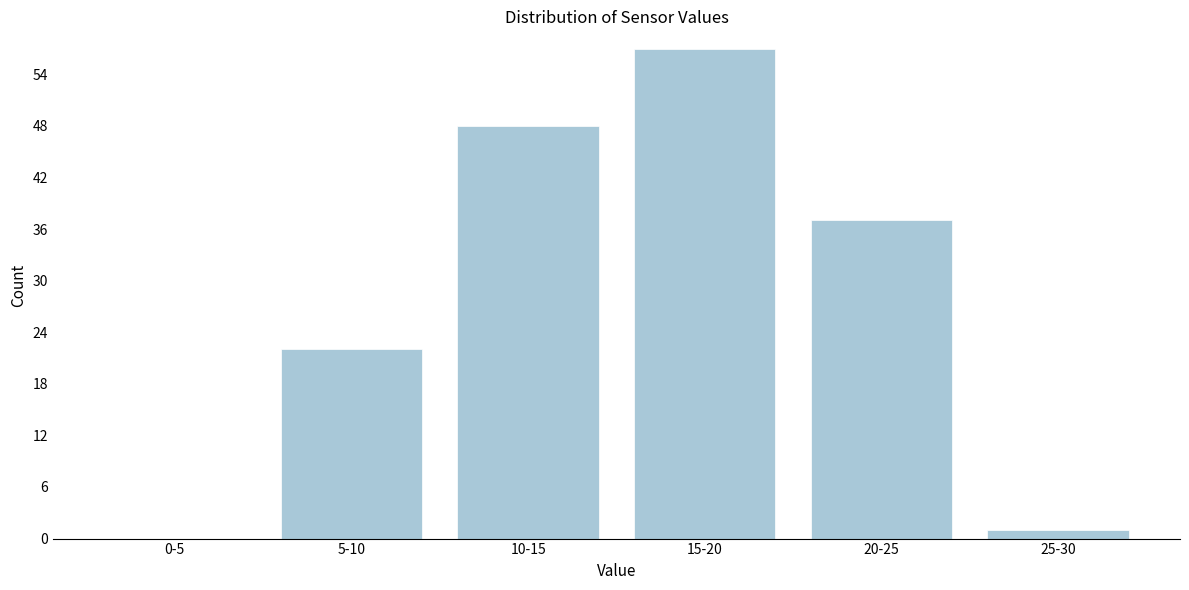

Reading right to left, extract all data points from this chart.

25-30=1	20-25=37	15-20=57	10-15=48	5-10=22	0-5=0